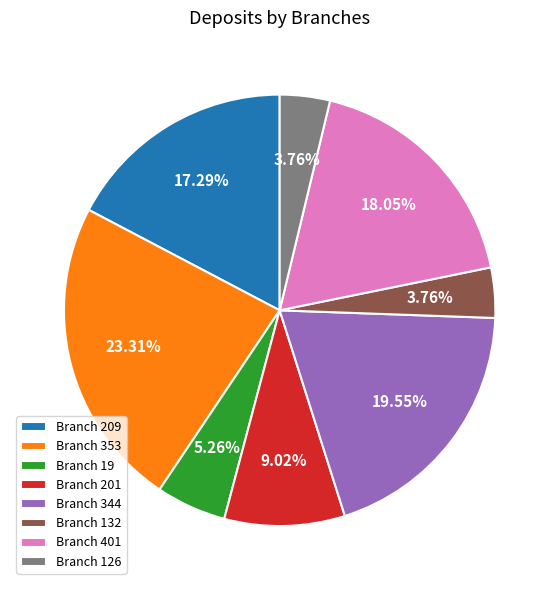

What is the ratio of the value at Branch 132 to the value at Branch 201?

0.4